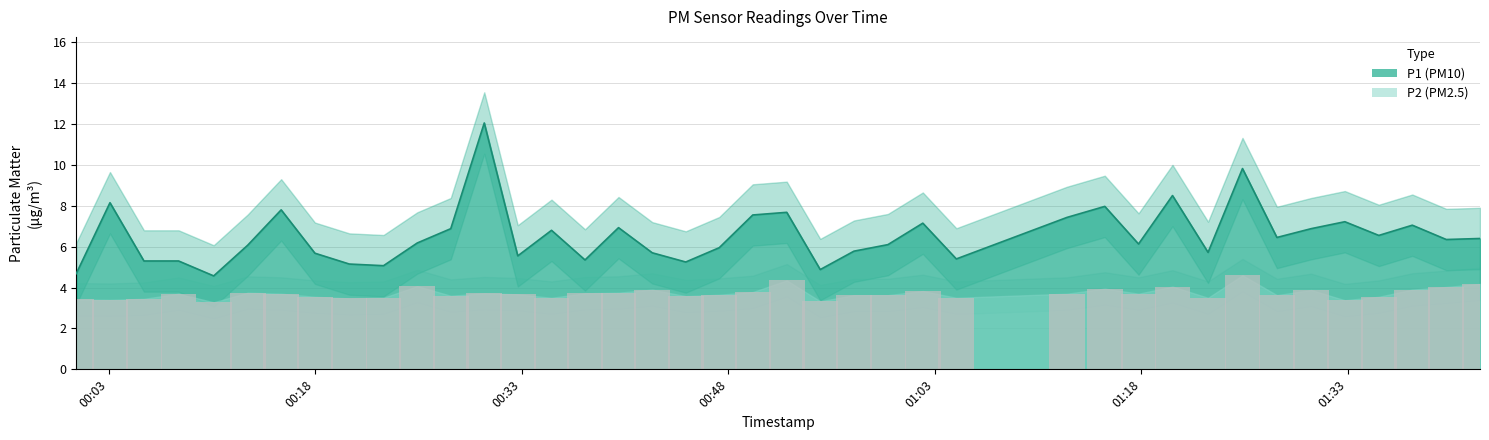

What is the change in value from 2023-06-14T00:25:25 to 2023-06-14T00:59:36?

-0.1